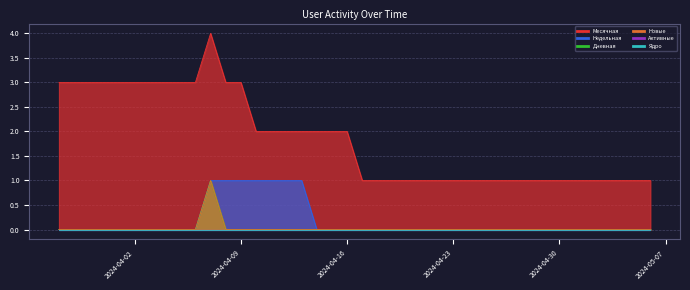

At which label does Месячная reach its peak?

2024-04-07